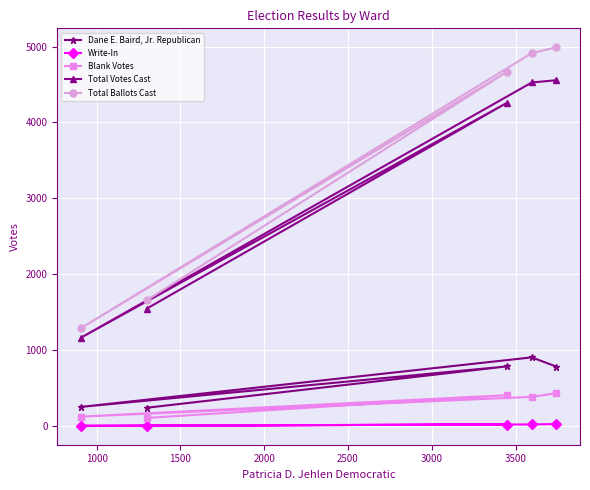

What is the sum of all Write-In values?

84